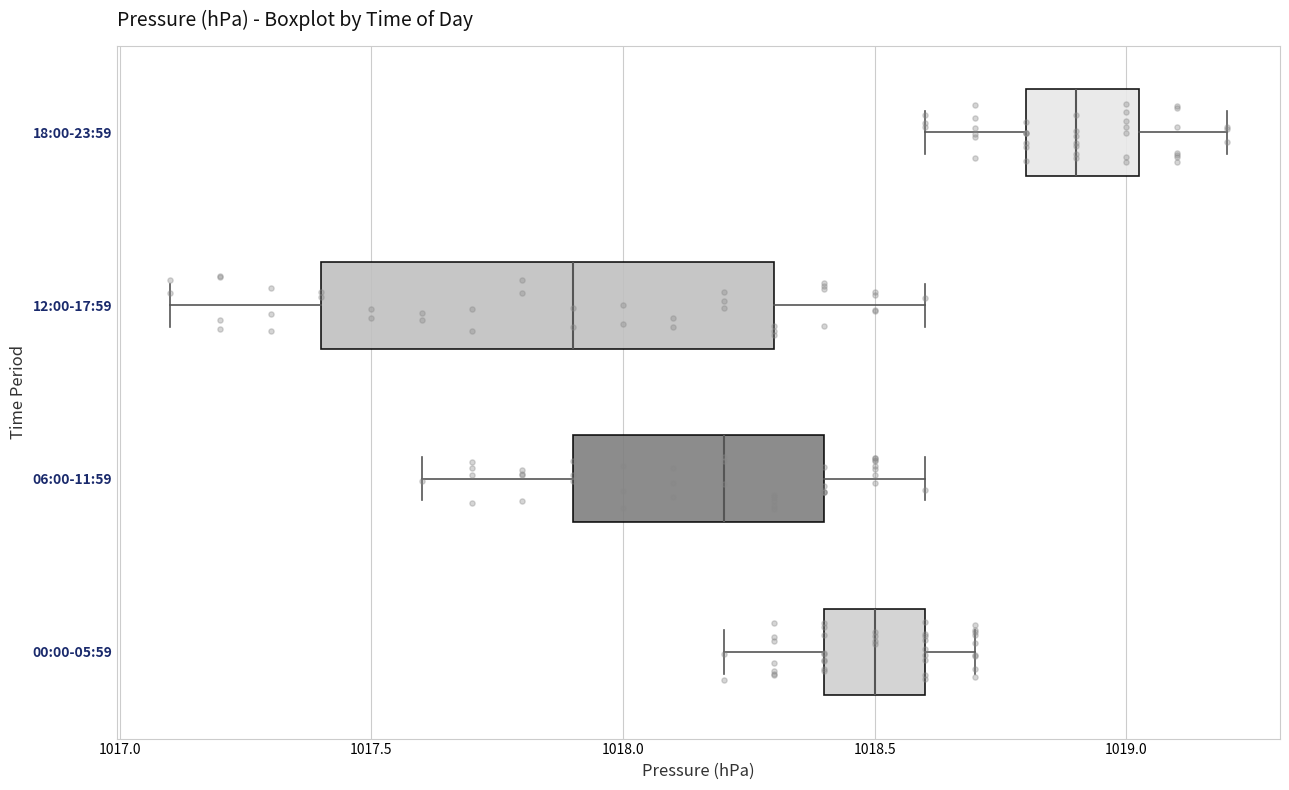

Reading bottom to top, read every box against the x-axis: the position of its median line, the range the box covers, and the ends of its whiskers. The values are not printed on the chart, so give them approximately, as read against the axis.

00:00-05:59: median 1018.50, box 1018.40 to 1018.60, whiskers 1018.20 to 1018.70
06:00-11:59: median 1018.20, box 1017.90 to 1018.40, whiskers 1017.60 to 1018.60
12:00-17:59: median 1017.90, box 1017.40 to 1018.30, whiskers 1017.10 to 1018.60
18:00-23:59: median 1018.90, box 1018.80 to 1019.05, whiskers 1018.60 to 1019.20